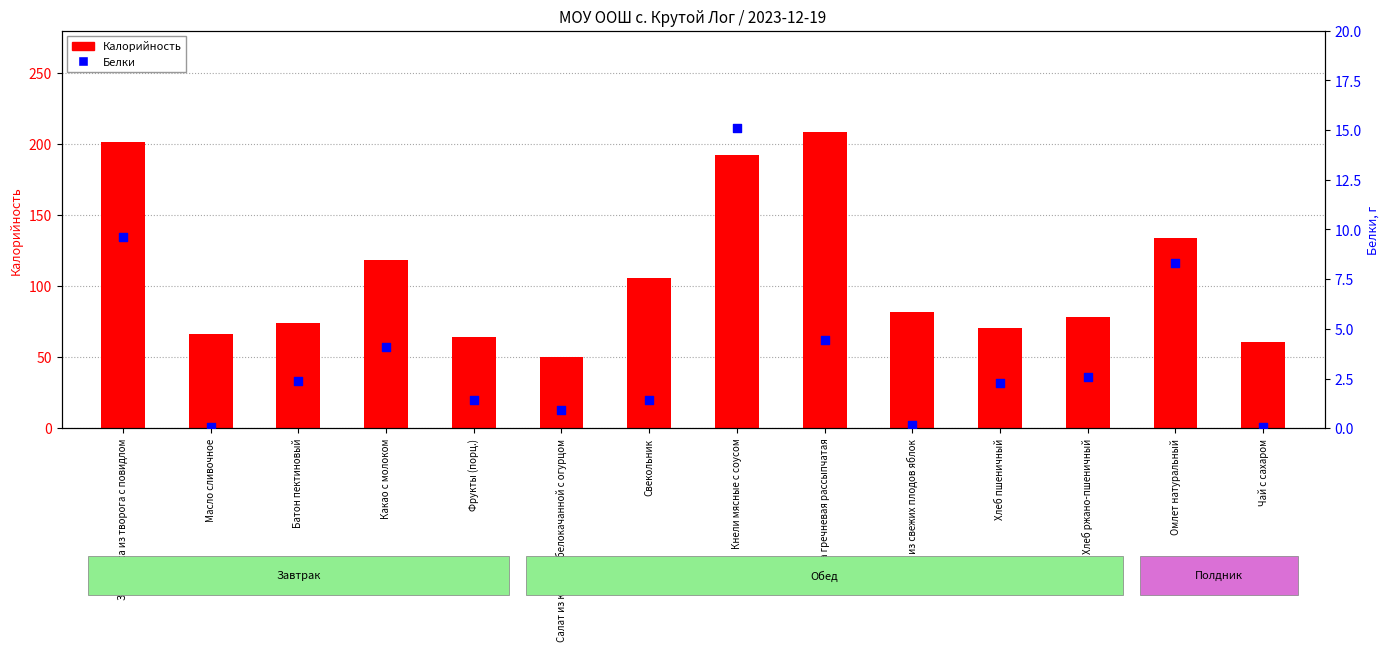

Is the value of Калорийность at Кнели мясные с соусом greater than the value of Белки at Чай с сахаром?

Yes